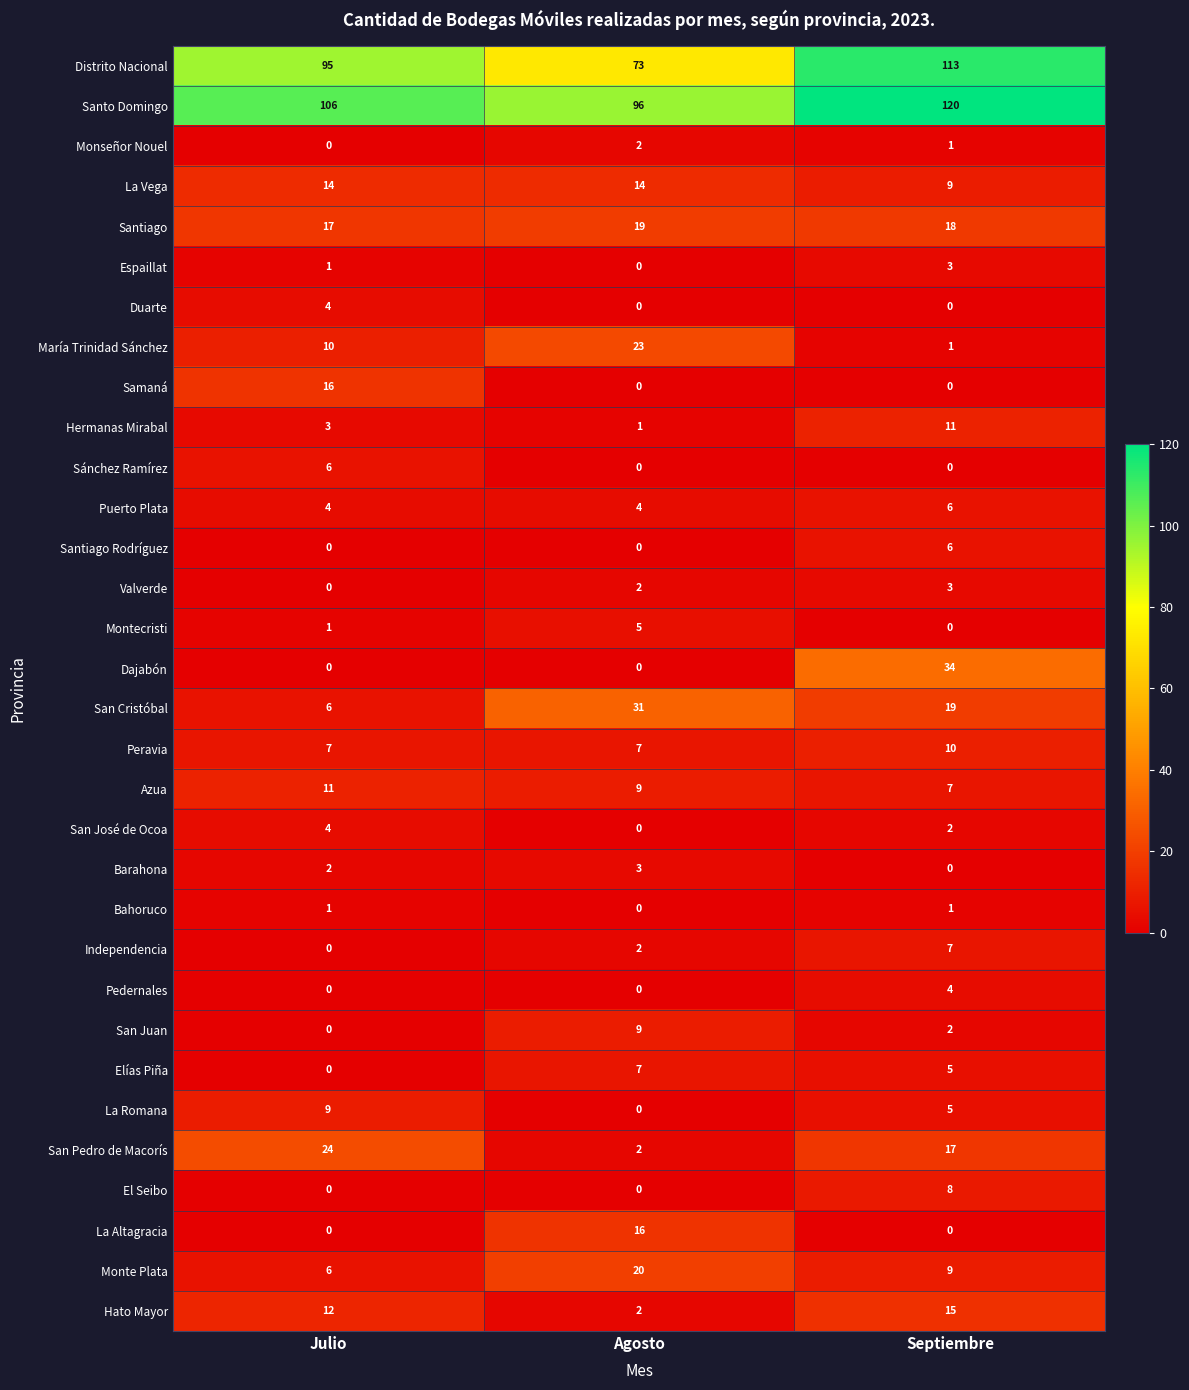

Which series has the largest total across all categories?

Santo Domingo